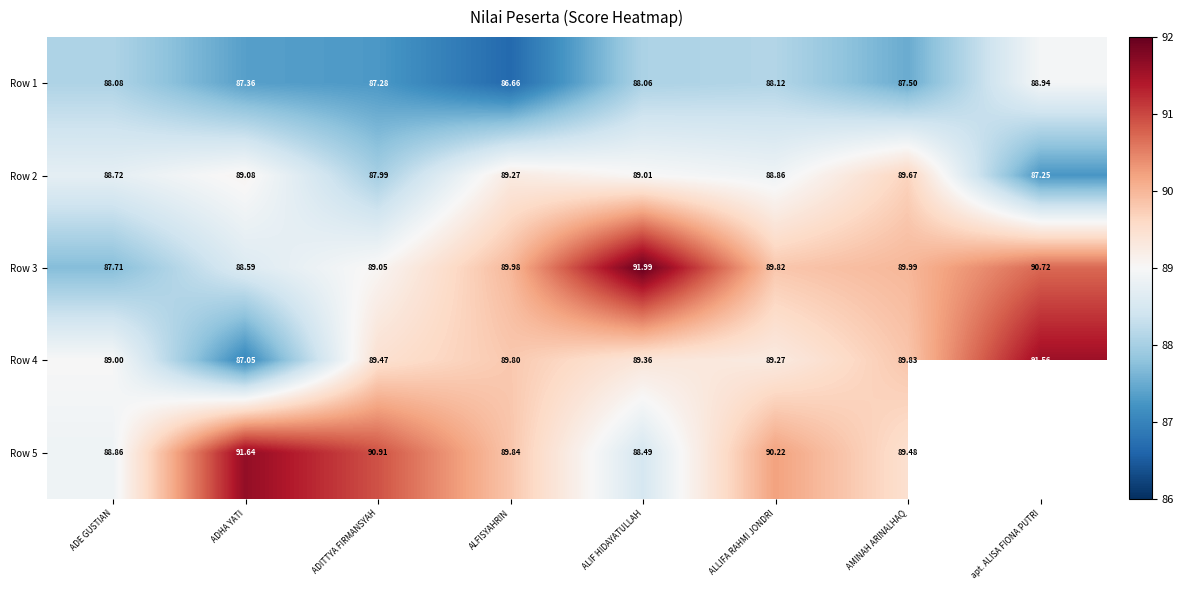

Which category has the highest value in the Row 1 series?

apt. ALISA FIONA PUTRI